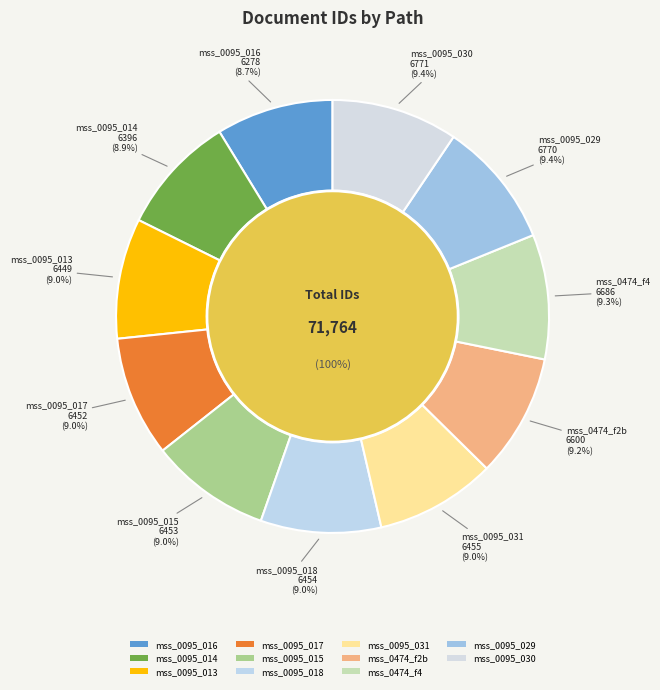

What percentage is NOT represented by 0029/mss_0095_017?

91.0%